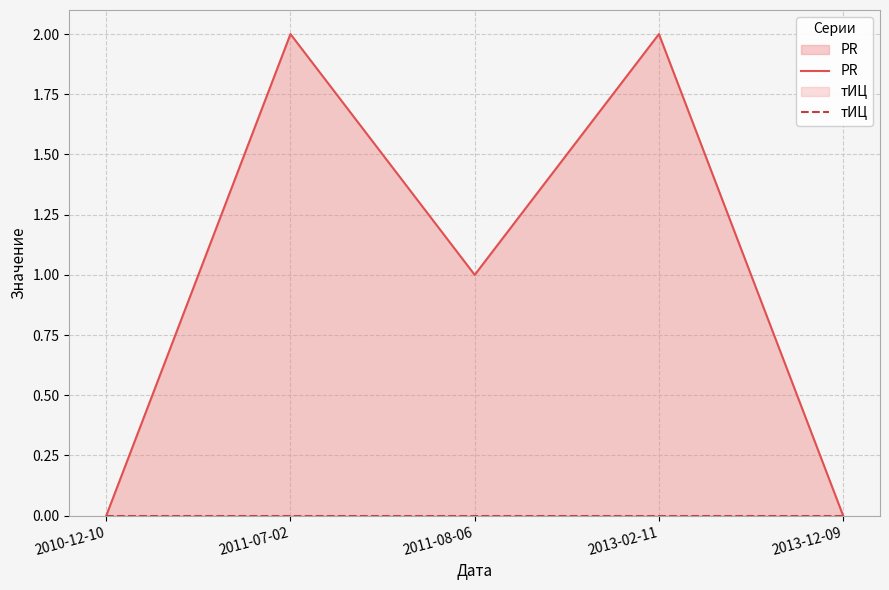

Where is PR nearest to the value 1?

2011-08-06